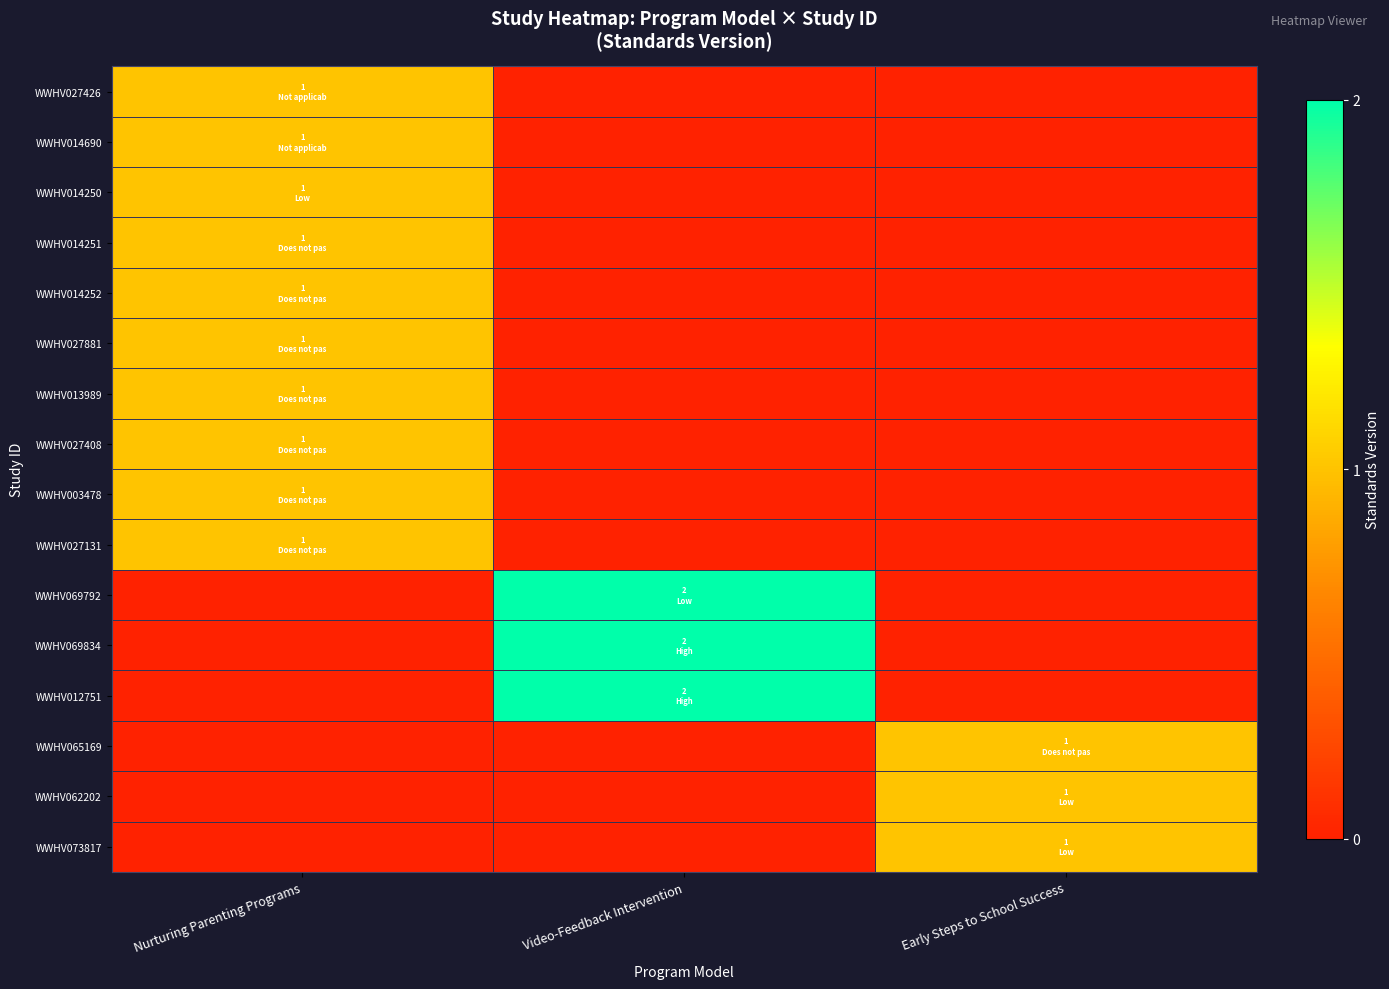

Reading left to right, list all the values displayed in this chart.

WWHV027426: Nurturing Parenting Programs=1	Video-Feedback Intervention=0	Early Steps to School Success=0
WWHV014690: Nurturing Parenting Programs=1	Video-Feedback Intervention=0	Early Steps to School Success=0
WWHV014250: Nurturing Parenting Programs=1	Video-Feedback Intervention=0	Early Steps to School Success=0
WWHV014251: Nurturing Parenting Programs=1	Video-Feedback Intervention=0	Early Steps to School Success=0
WWHV014252: Nurturing Parenting Programs=1	Video-Feedback Intervention=0	Early Steps to School Success=0
WWHV027881: Nurturing Parenting Programs=1	Video-Feedback Intervention=0	Early Steps to School Success=0
WWHV013989: Nurturing Parenting Programs=1	Video-Feedback Intervention=0	Early Steps to School Success=0
WWHV027408: Nurturing Parenting Programs=1	Video-Feedback Intervention=0	Early Steps to School Success=0
WWHV003478: Nurturing Parenting Programs=1	Video-Feedback Intervention=0	Early Steps to School Success=0
WWHV027131: Nurturing Parenting Programs=1	Video-Feedback Intervention=0	Early Steps to School Success=0
WWHV069792: Nurturing Parenting Programs=0	Video-Feedback Intervention=2	Early Steps to School Success=0
WWHV069834: Nurturing Parenting Programs=0	Video-Feedback Intervention=2	Early Steps to School Success=0
WWHV012751: Nurturing Parenting Programs=0	Video-Feedback Intervention=2	Early Steps to School Success=0
WWHV065169: Nurturing Parenting Programs=0	Video-Feedback Intervention=0	Early Steps to School Success=1
WWHV062202: Nurturing Parenting Programs=0	Video-Feedback Intervention=0	Early Steps to School Success=1
WWHV073817: Nurturing Parenting Programs=0	Video-Feedback Intervention=0	Early Steps to School Success=1